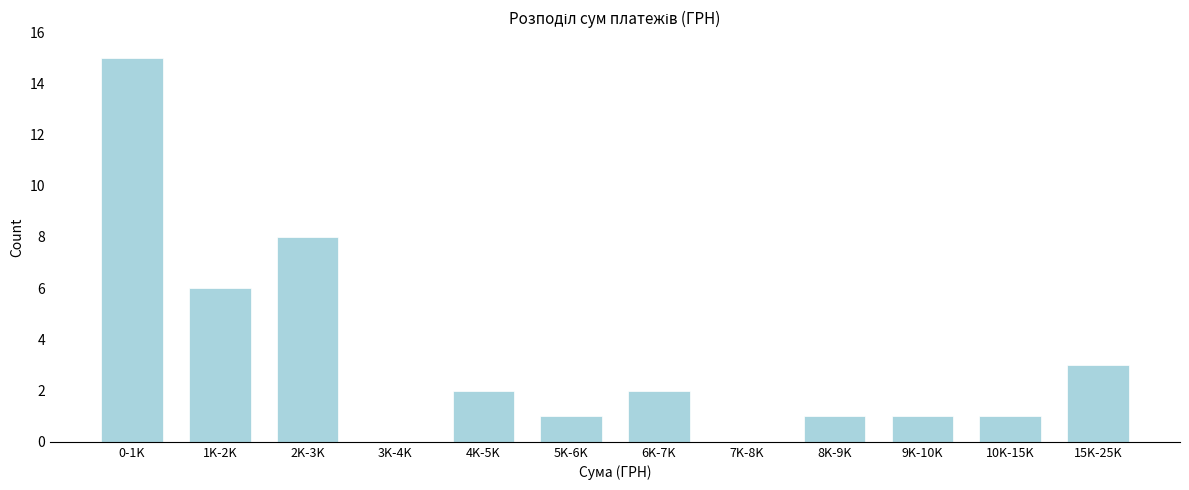

Reading left to right, list all the values displayed in this chart.

0-1K=15	1K-2K=6	2K-3K=8	3K-4K=0	4K-5K=2	5K-6K=1	6K-7K=2	7K-8K=0	8K-9K=1	9K-10K=1	10K-15K=1	15K-25K=3